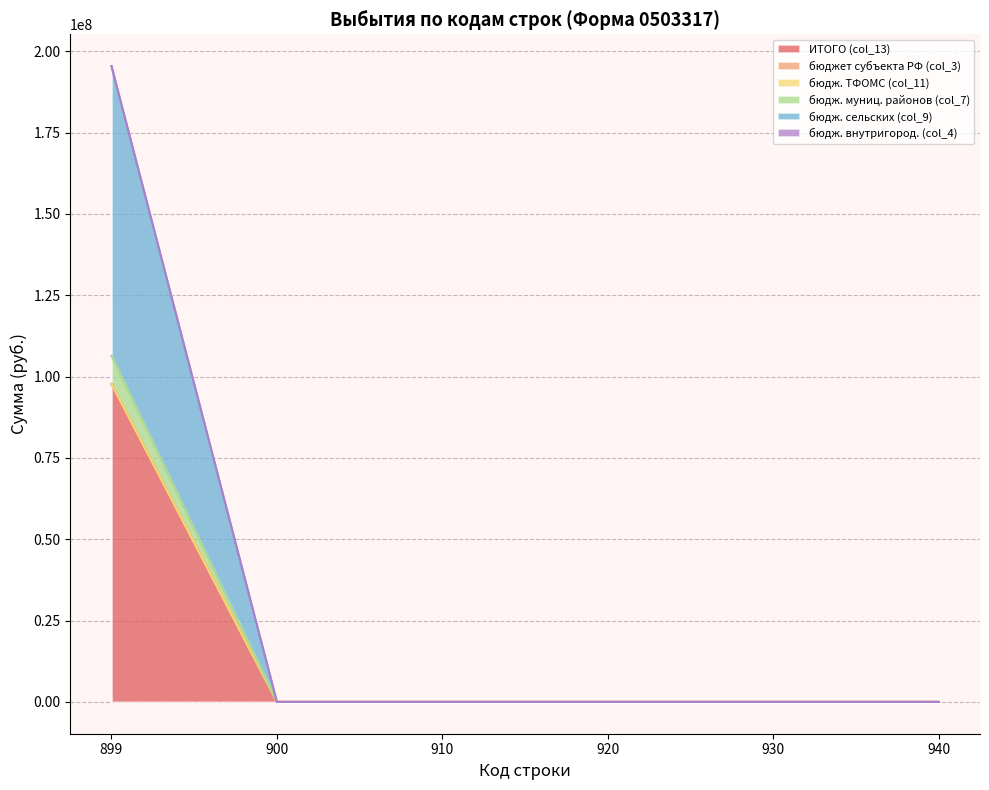

What is the difference between the maximum and second lowest values in the бюджеты сельских поселений series?

89047226.8